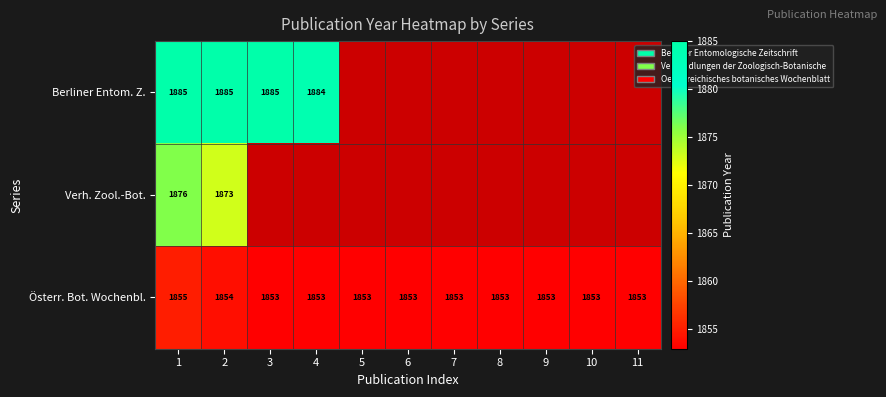

Is it true that Österr. Bot. Wochenbl. equals 2670 at 8?

False